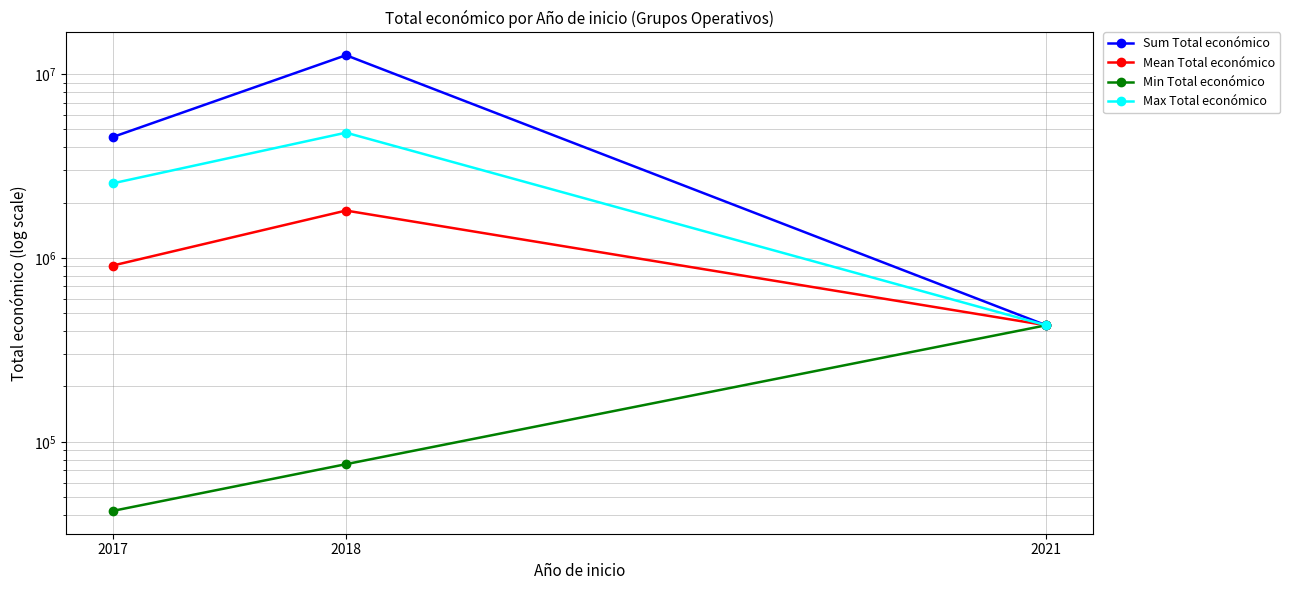

How many lines are shown in the chart?

4